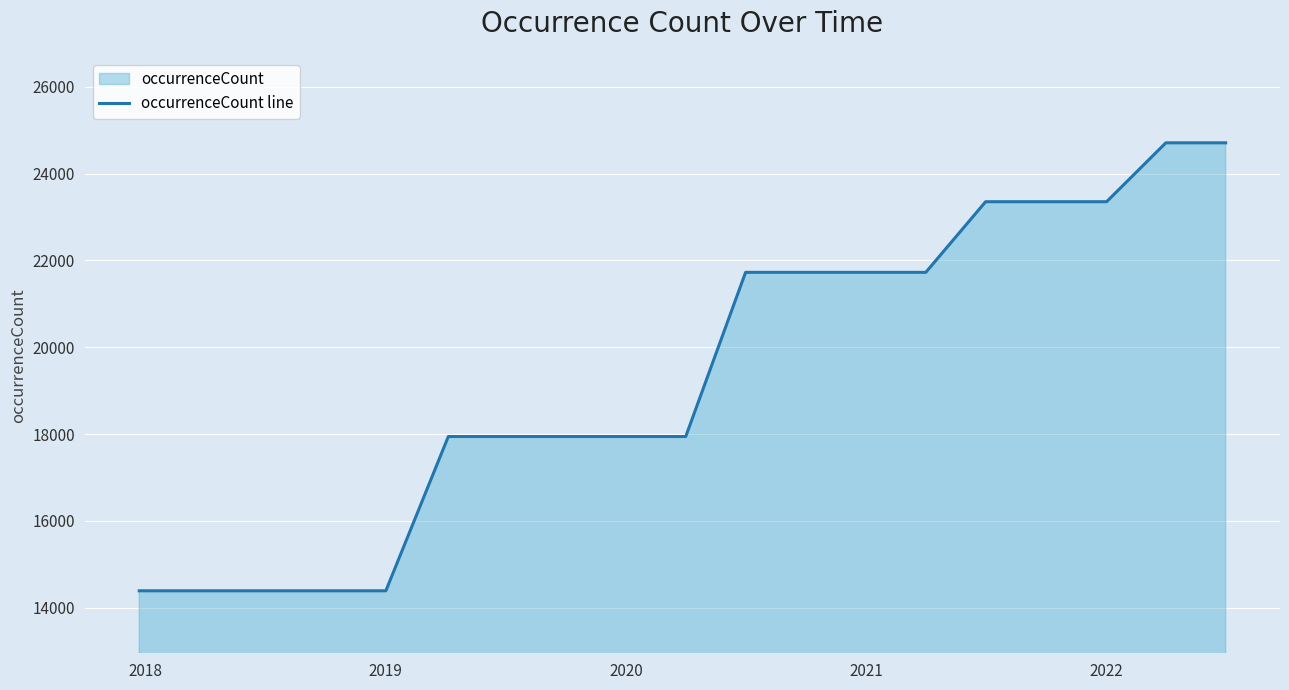

The chart shows a value of 7792 at 2021. True or false?

False